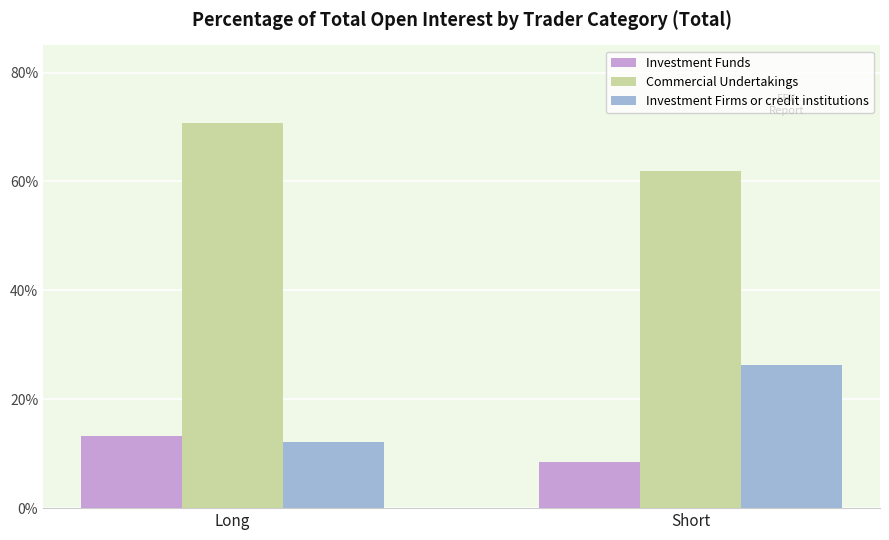

Count the number of data series in this chart.

3